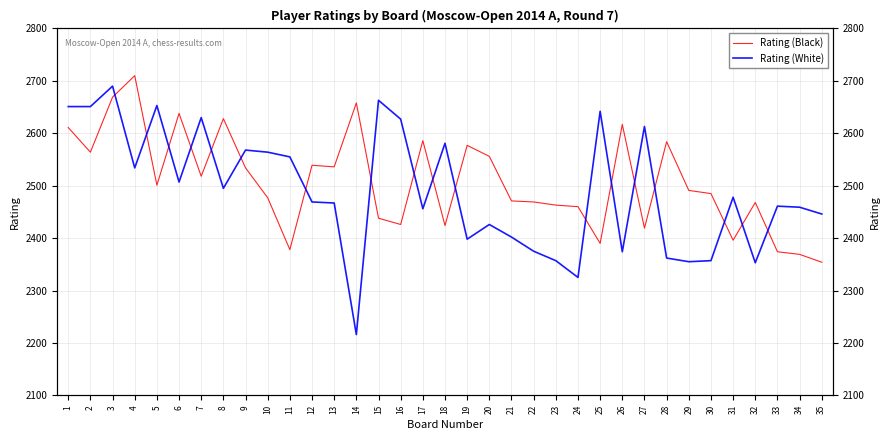

The Rating (White) series shows 2402 at 21. True or false?

True